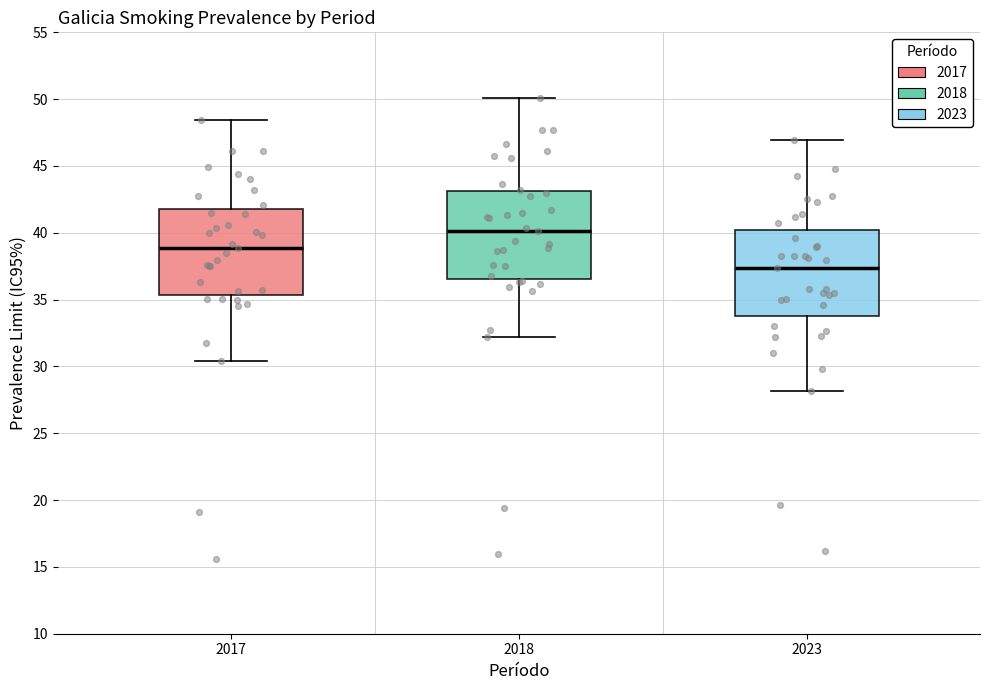

Which box has the lowest median line?

2023